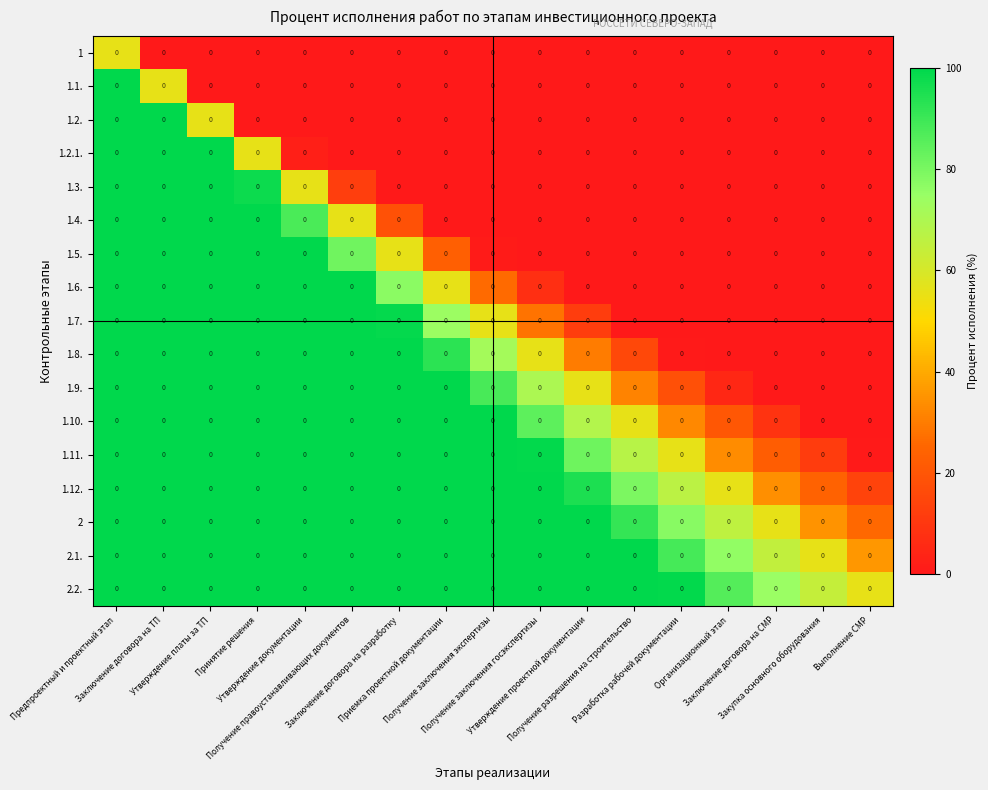

Which series has the largest total across all categories?

2.2.